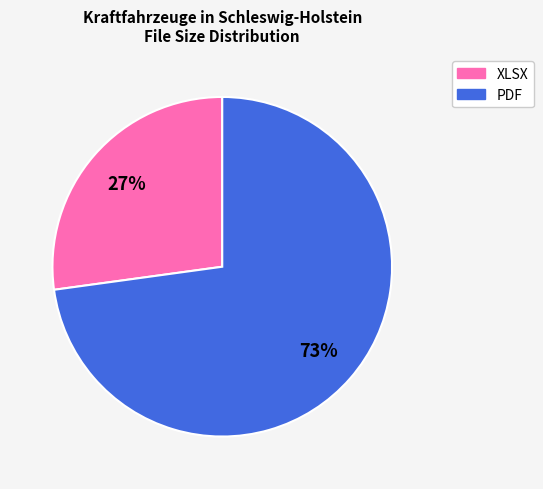

What is the majority slice?

PDF